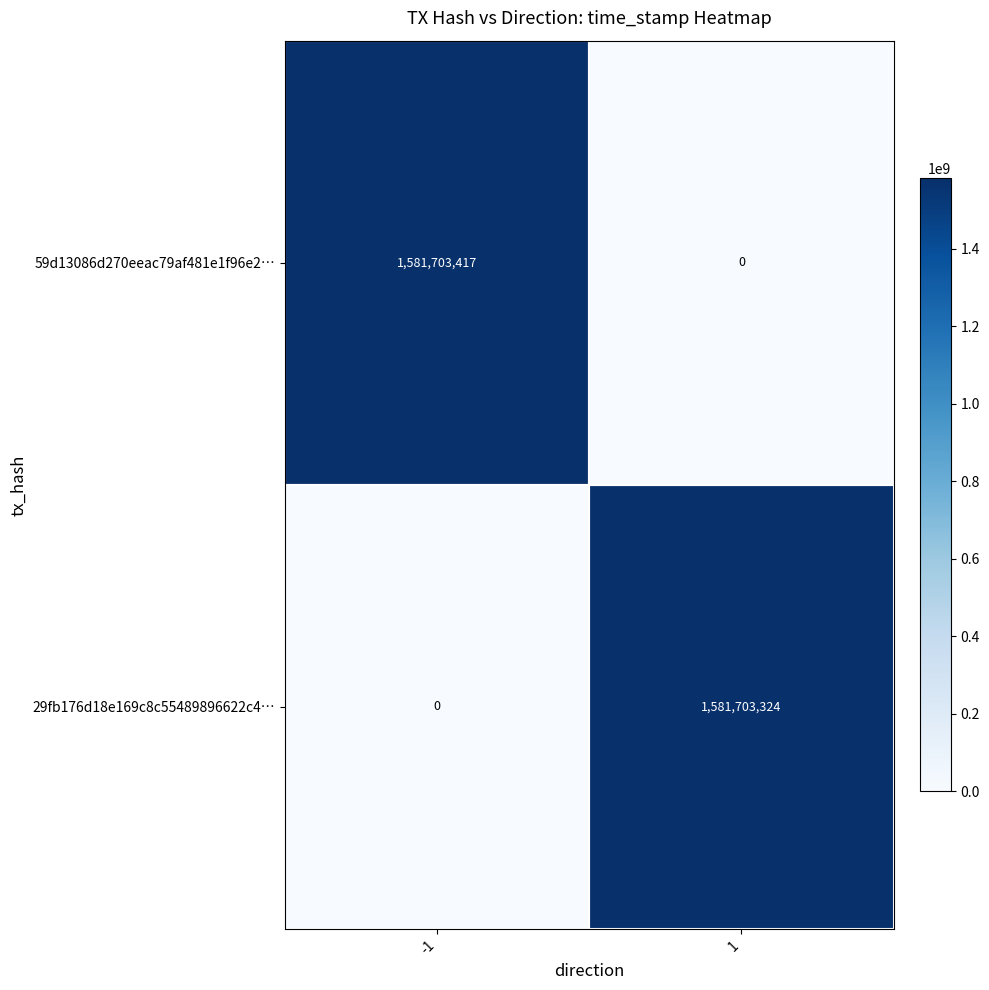

What is the sum of all 29fb176d18e169c8c55489896622c4… values?

1581703324